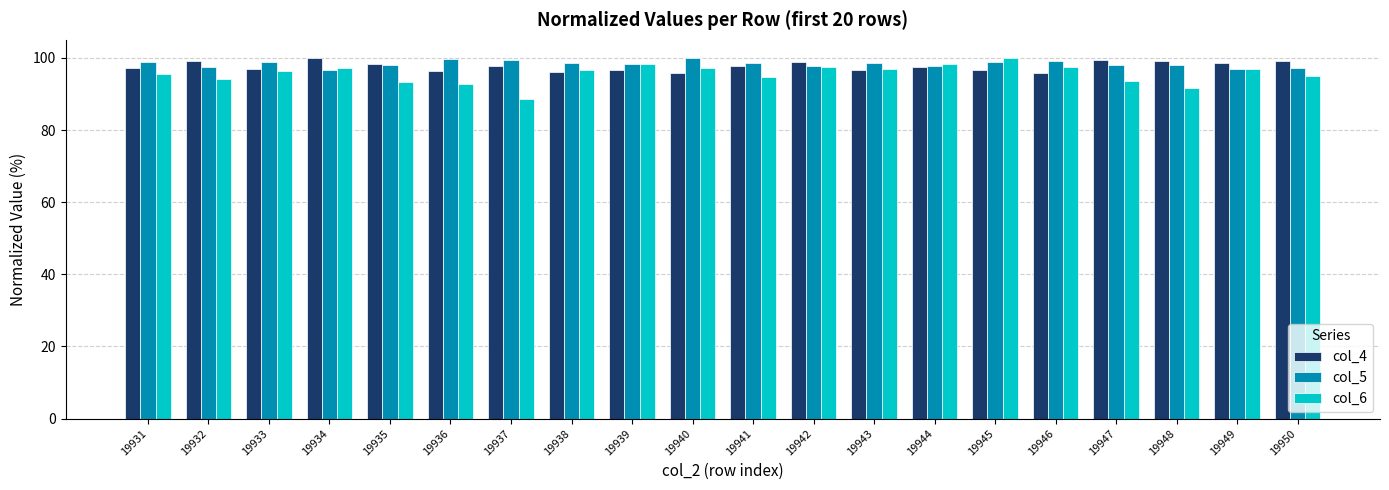

What is the sum of all col_5 values?

1966.8